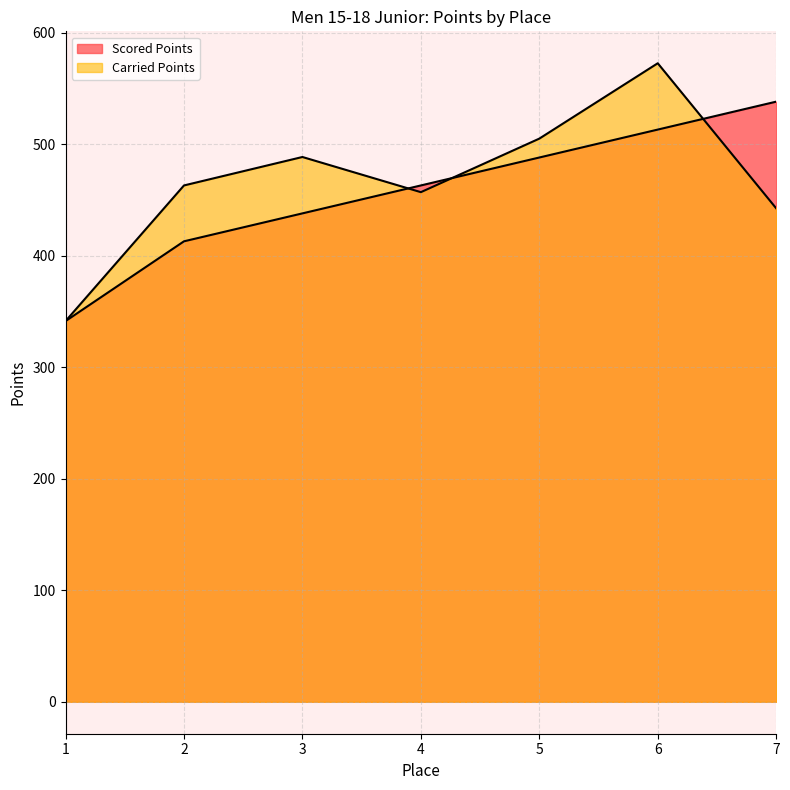

Which series has the largest total across all categories?

Carried Points